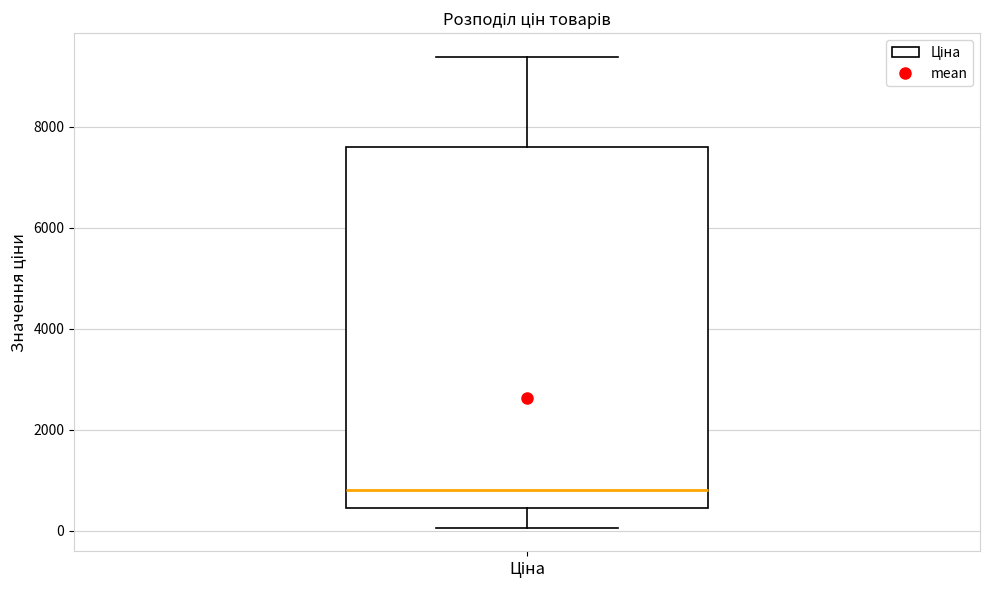

Where is the upper edge of the box for Ціна on the y-axis? The values are not printed on the chart, so give them approximately, as read against the axis.

7600